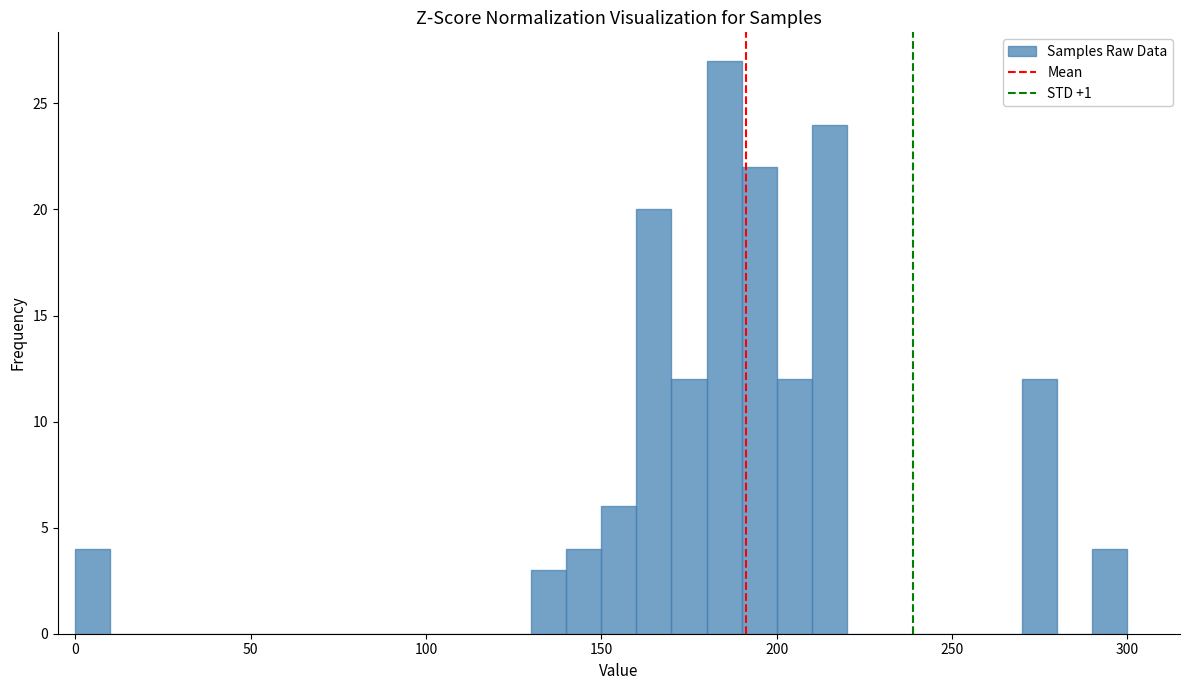

Read against the x-axis, roughly where is the centre of the tallest bar?

185